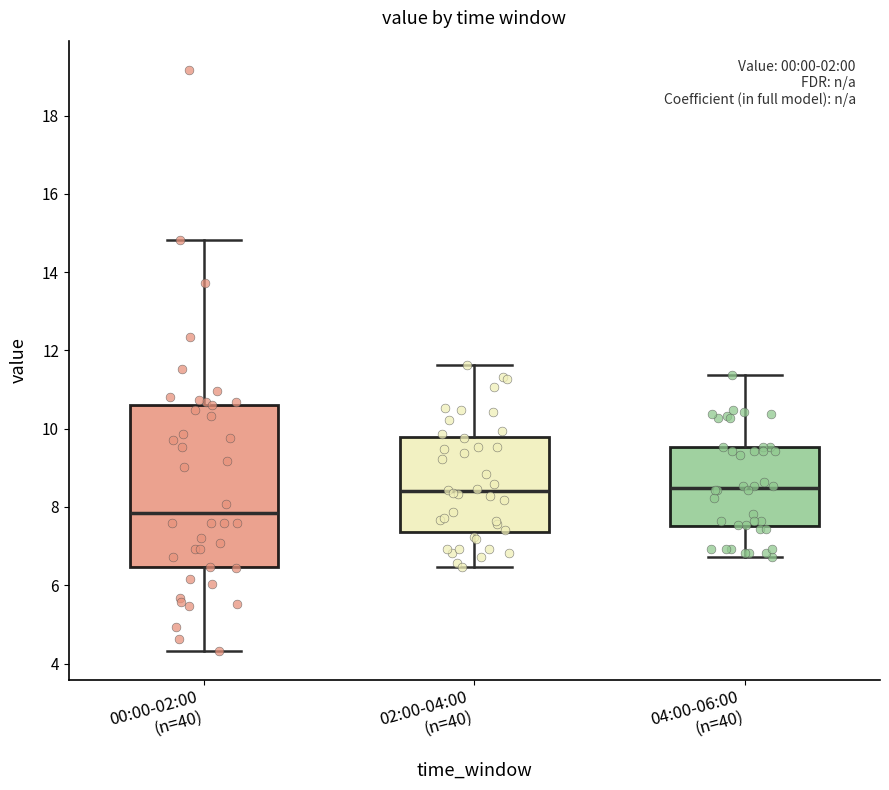

Reading left to right, transcribe this box plot: for each box, give where its median line is, the range the box spans, and where its two whiskers end, as read against the y-axis. The values are not printed on the chart, so give them approximately, as read against the axis.

00:00-02:00 (n=40): median 7.8, box 6.4 to 10.6, whiskers 4.4 to 14.8
02:00-04:00 (n=40): median 8.4, box 7.4 to 9.8, whiskers 6.4 to 11.6
04:00-06:00 (n=40): median 8.4, box 7.6 to 9.6, whiskers 6.8 to 11.4